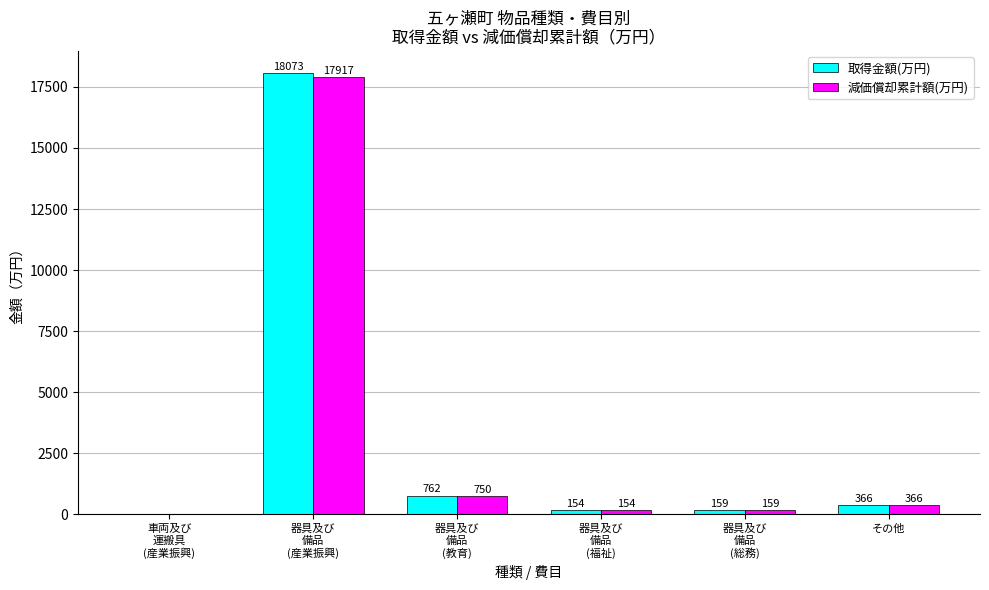

The 取得金額(万円) series shows -11747 at 車両及び
運搬具
(産業振興). True or false?

False